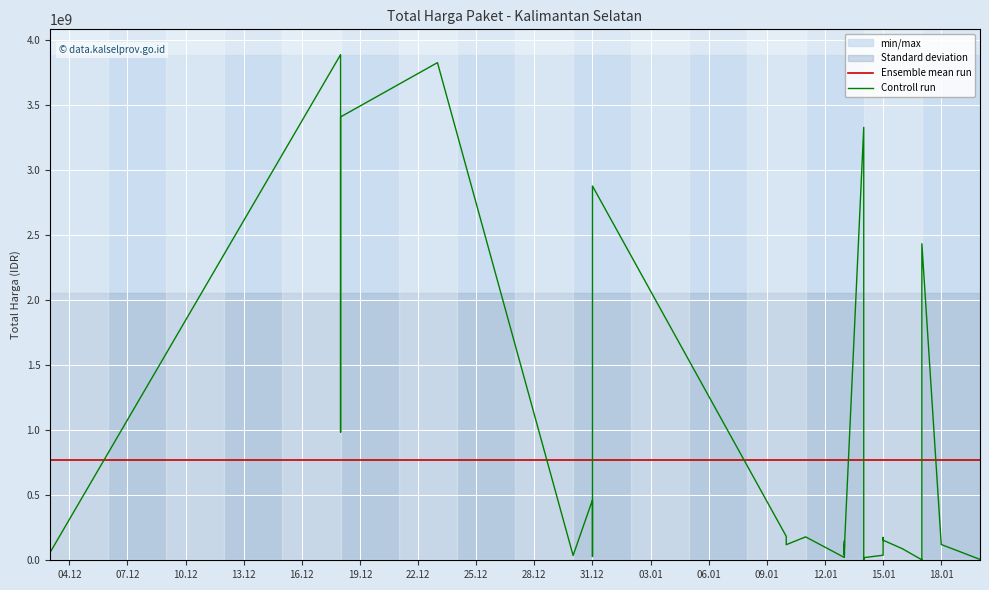

What position from the left is 22?

23